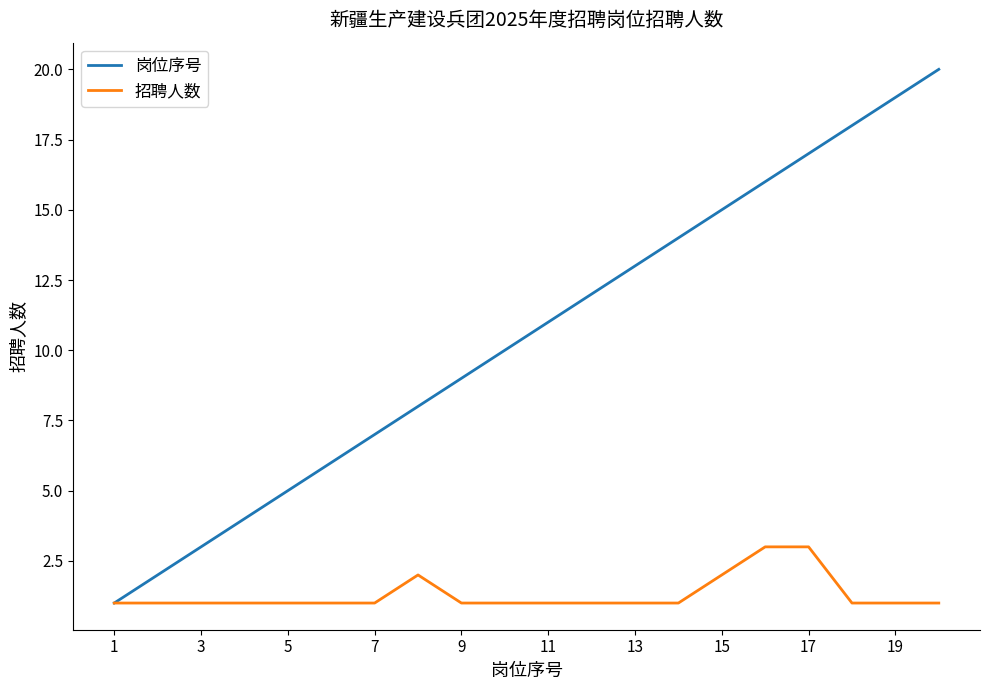

List the series in order of their peak value, highest first.

岗位序号, 招聘人数